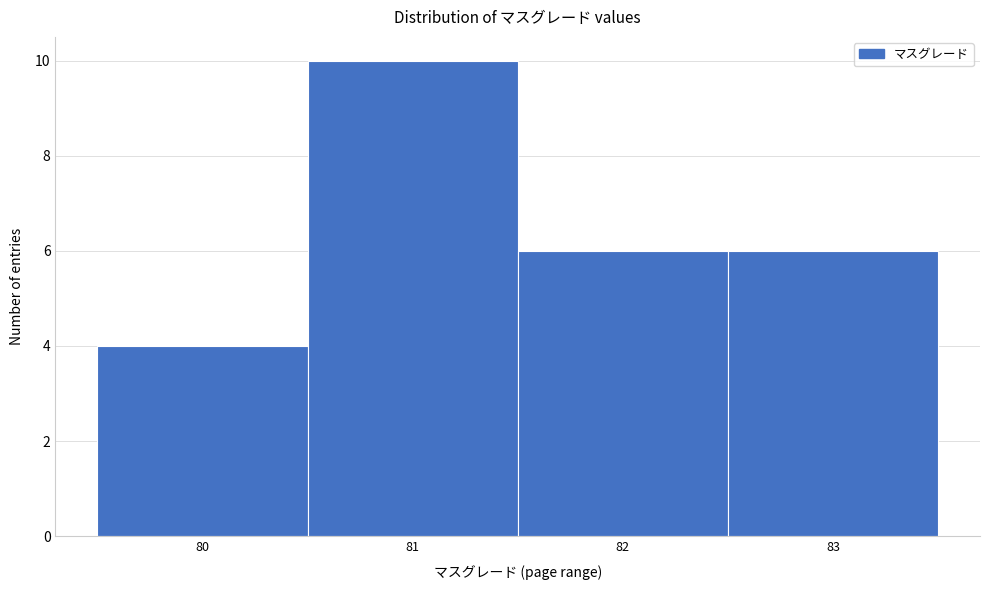

Which range on the x-axis has the tallest bar?

80.5 to 81.5